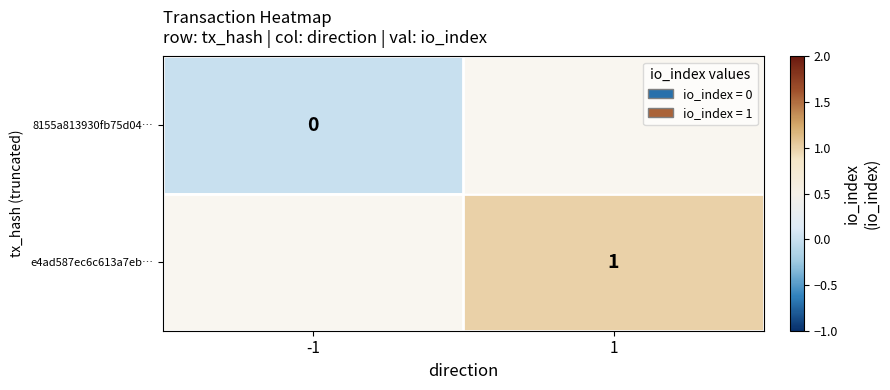

The value of e4ad587ec6c613a7eb… at 1 is 1. True or false?

True